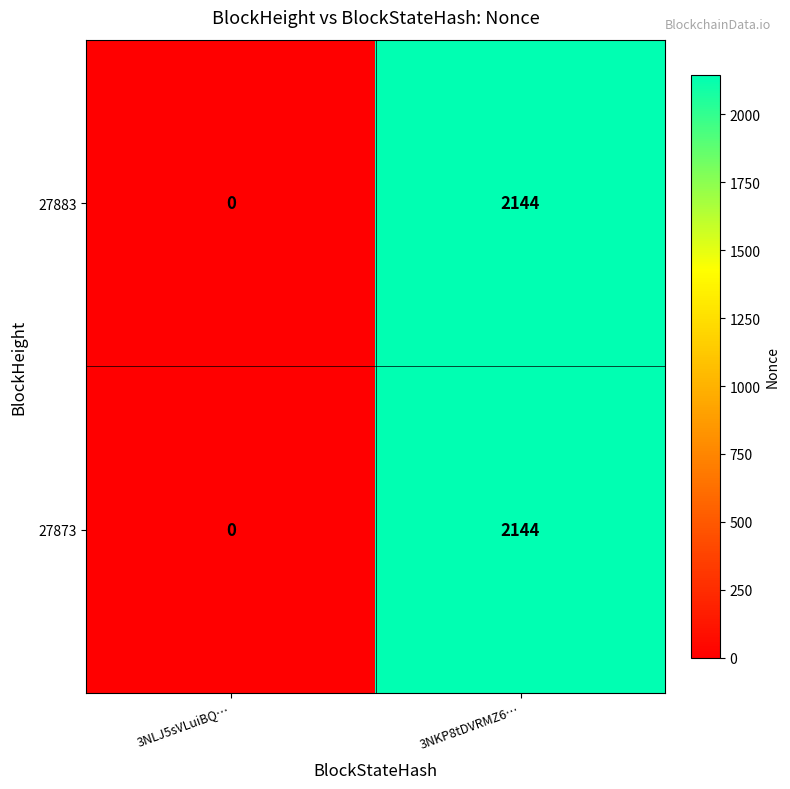

True or false: 27883 has a value of 783 at 3NKP8tDVRMZ6….

False